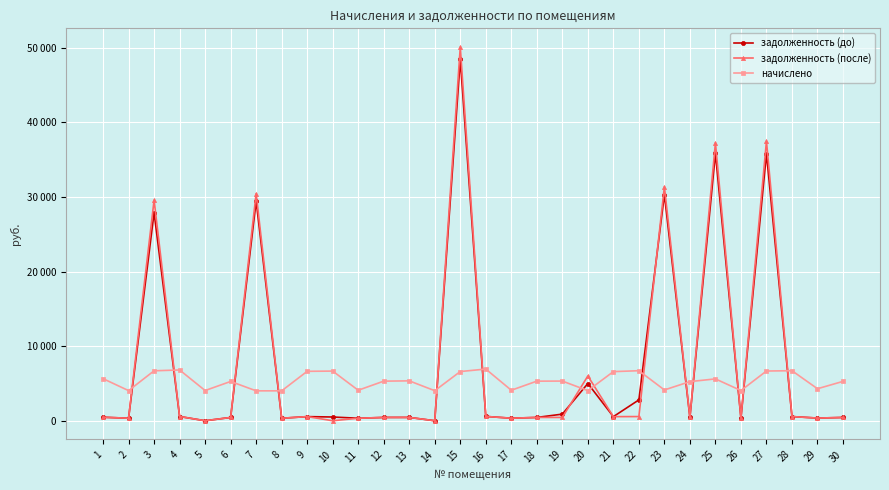

Does the chart display data point markers on the line(s)?

Yes